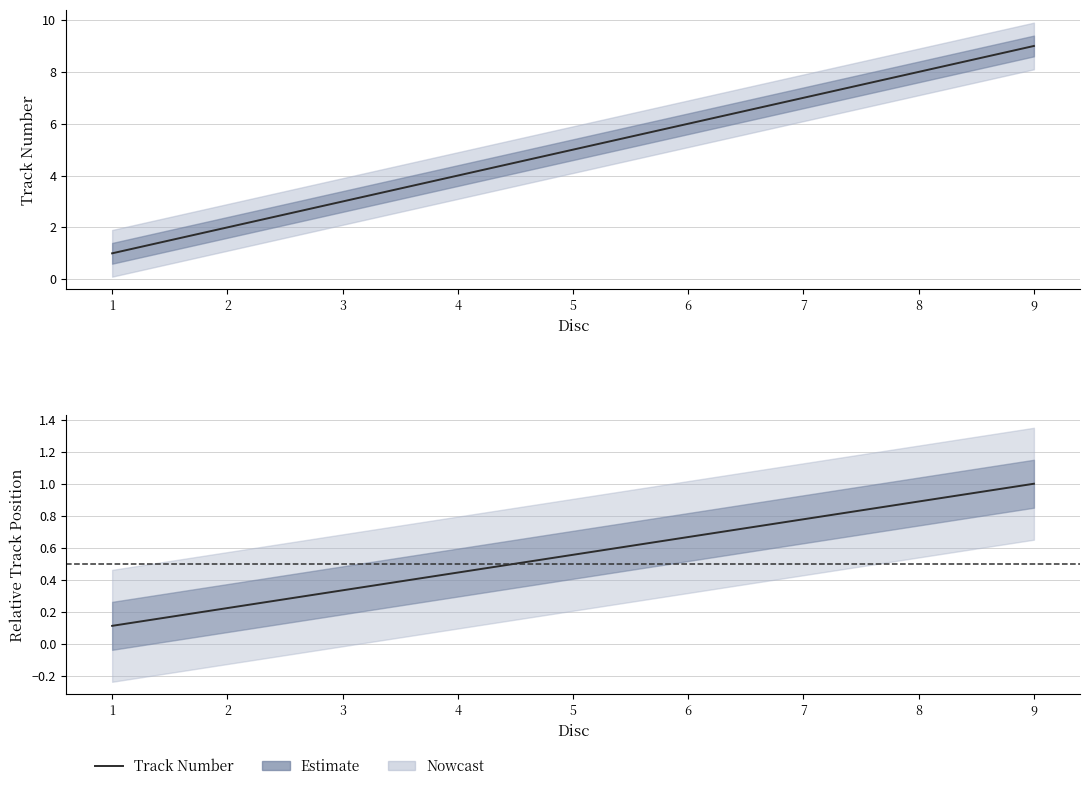

What is the average value of the Track Number series?

5.0